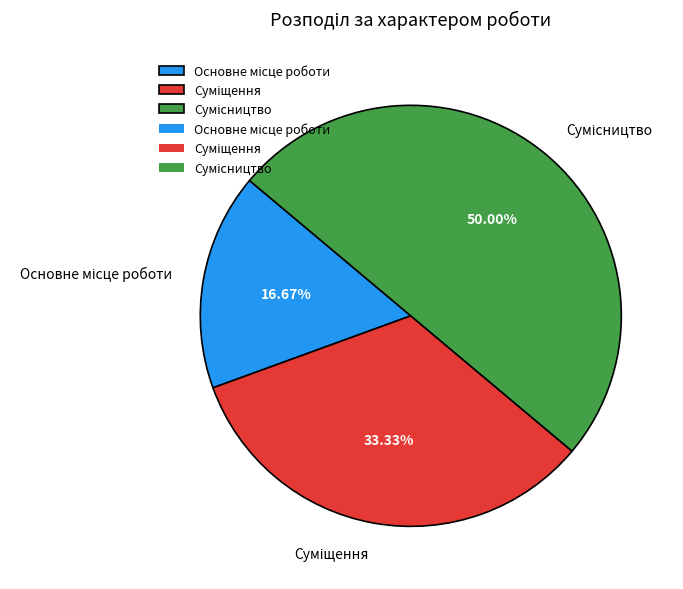

Is Основне місце роботи the majority of the pie?

No